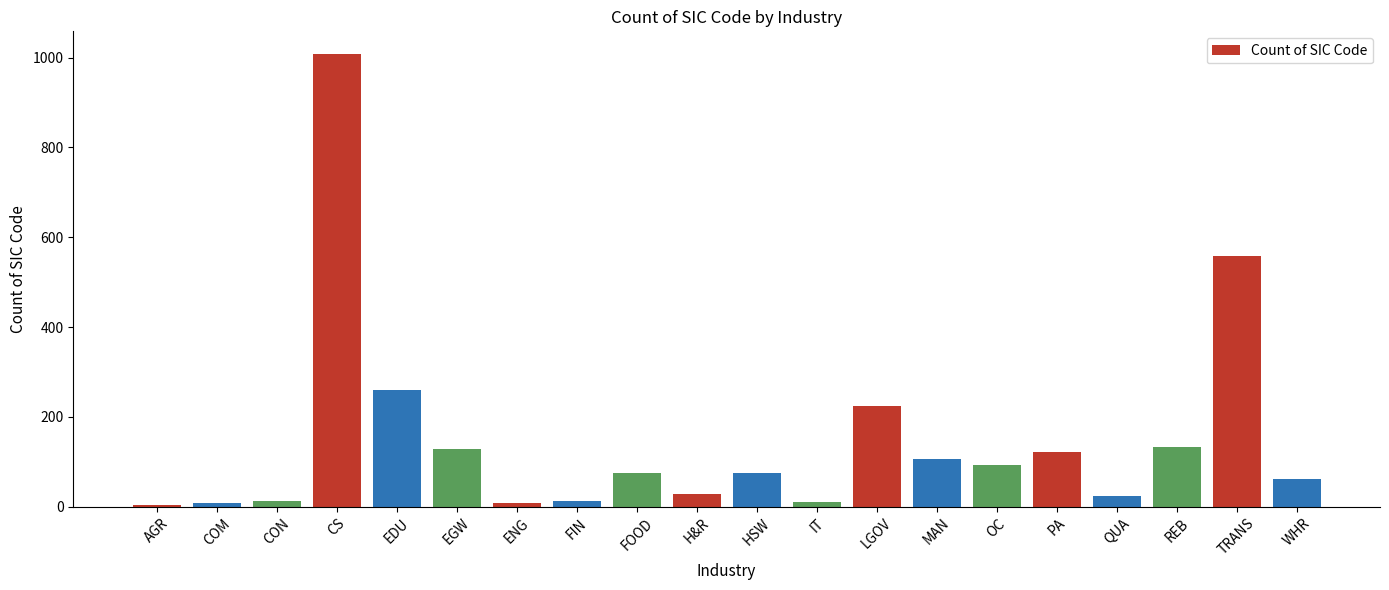

How many bars are there in total?

20